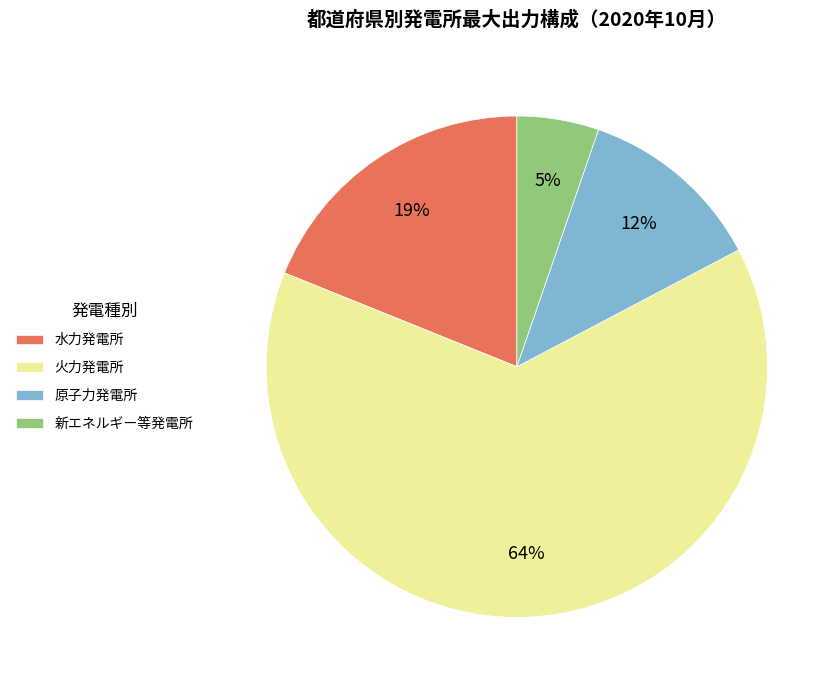

Is the sum of 原子力発電所 and 新エネルギー等発電所 greater than half?

No